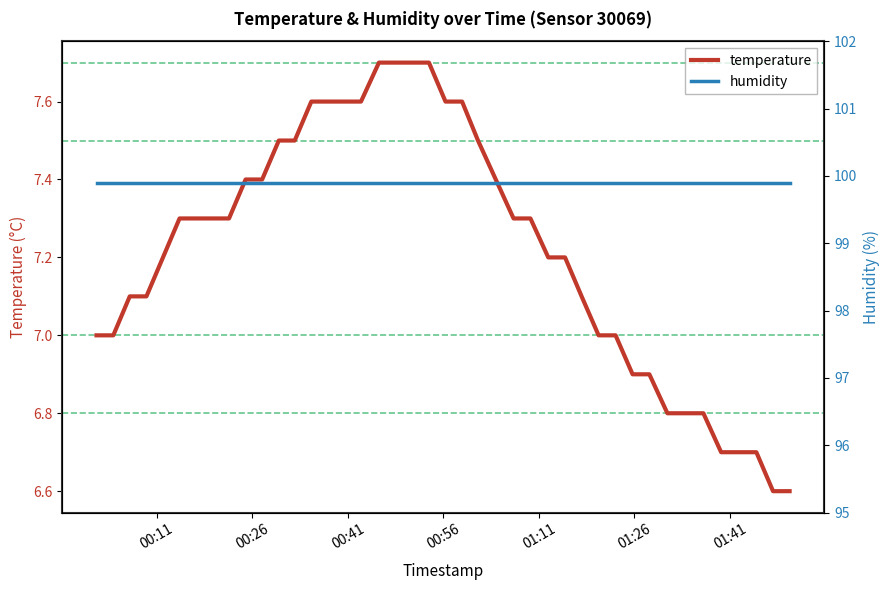

True or false: temperature and humidity intersect in this chart.

False